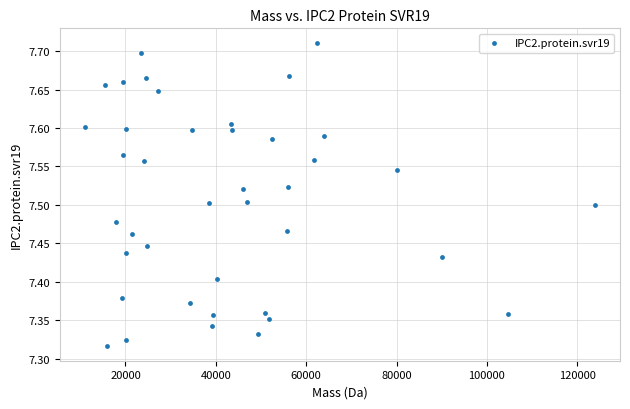

What is the range of X values (max minus min)?

112697.0